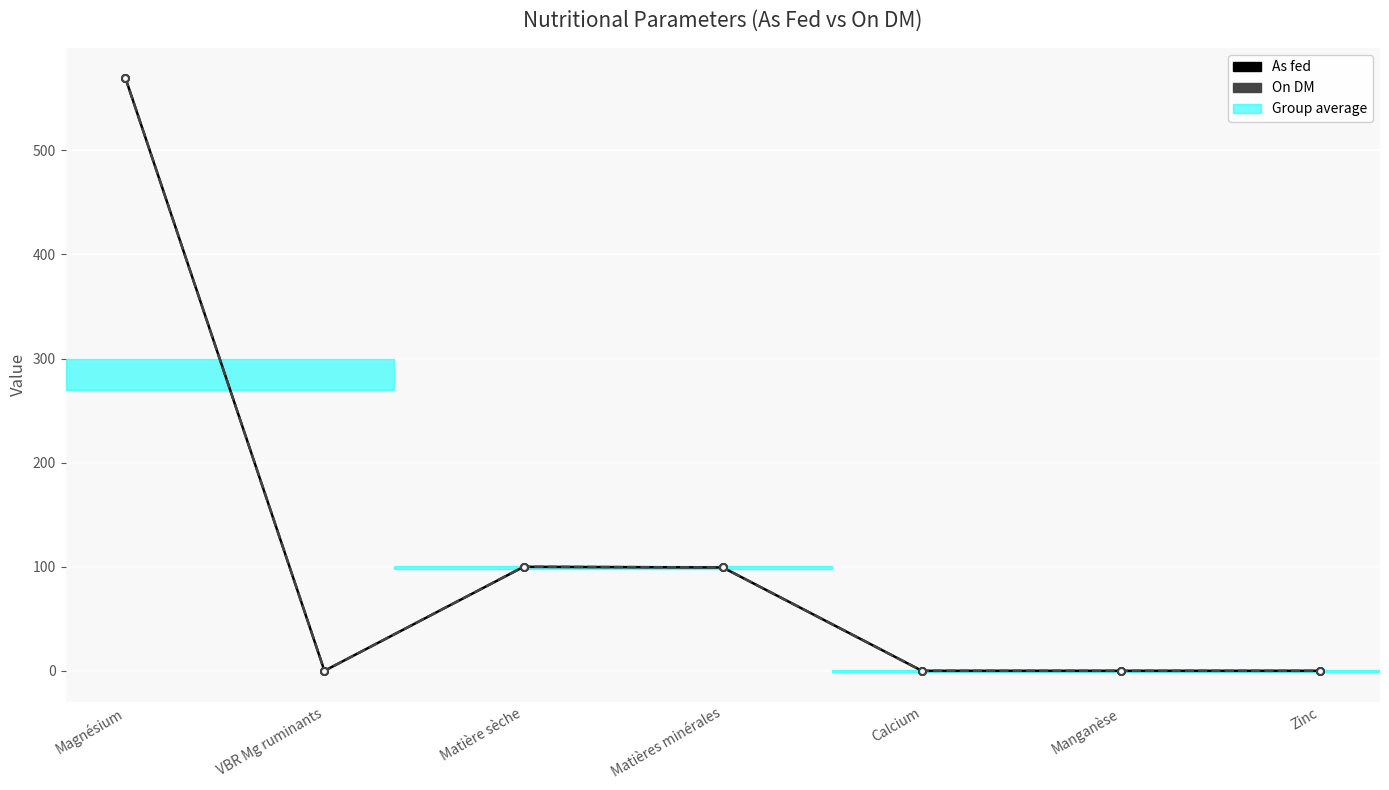

What is the maximum value shown in the chart?

570.0